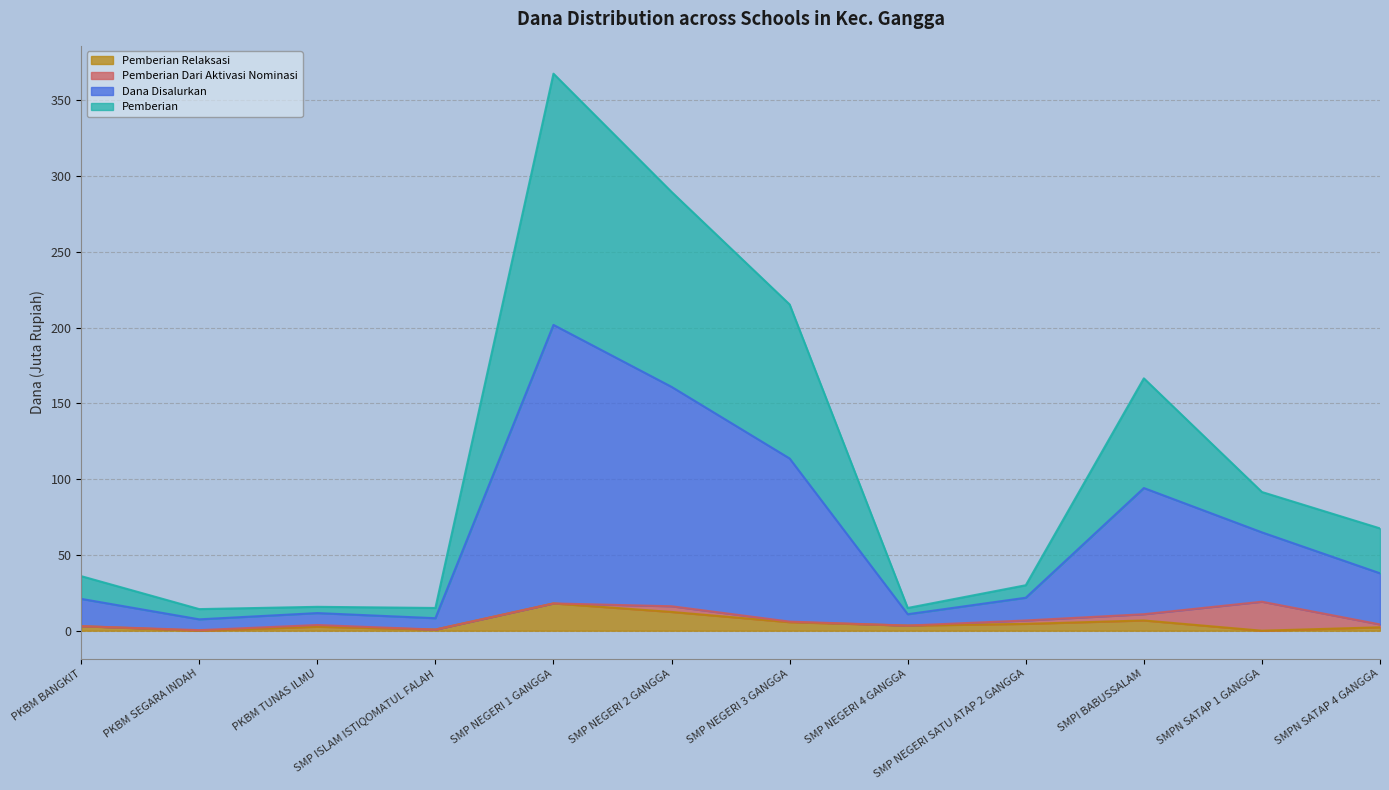

At which category is the sum across all series the highest?

SMP NEGERI 1 GANGGA